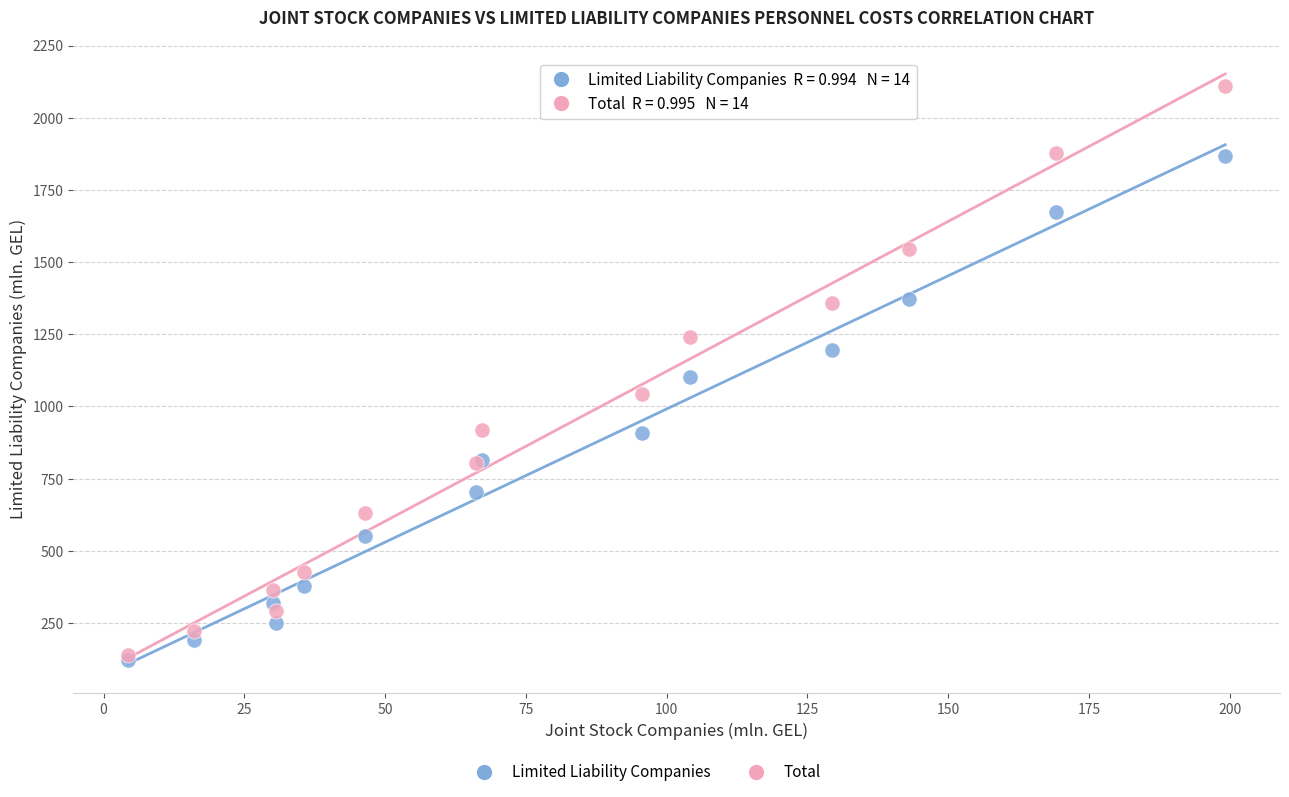

Which series has the widest spread of Y values?

Total